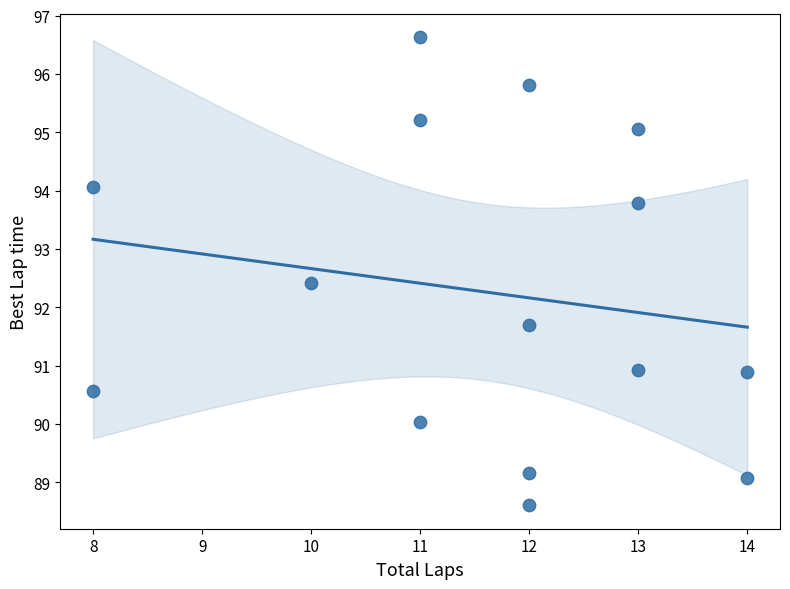

What is the range of Y values (max minus min)?

8.0